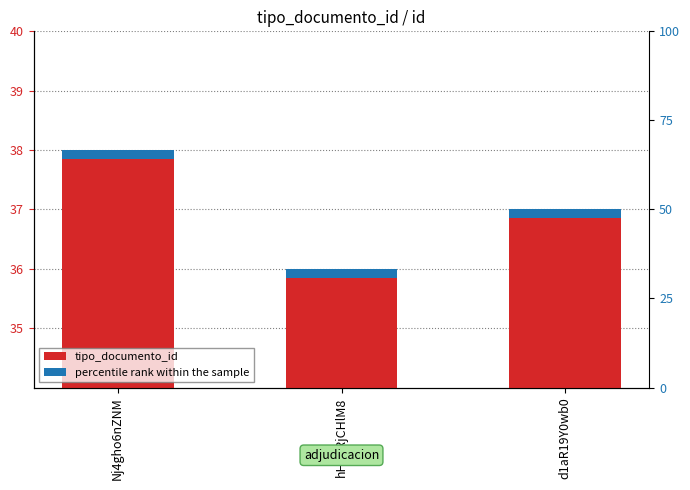

The value of tipo_documento_id at Nj4gho6nZNM is 19.3. True or false?

False